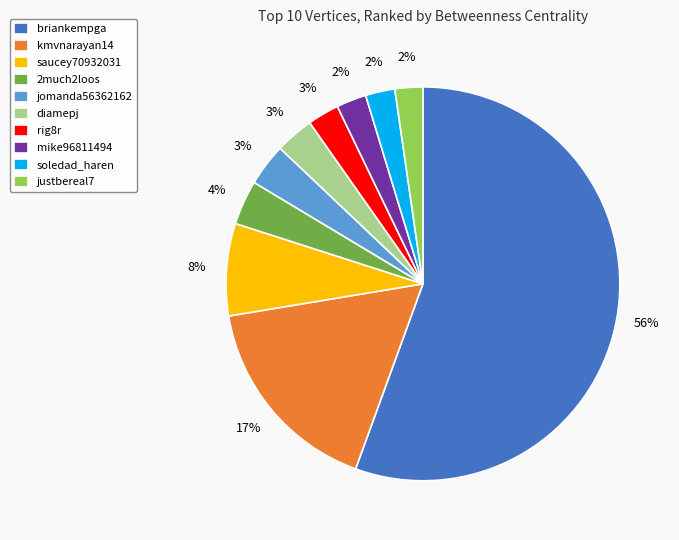

How many slices are in this pie chart?

10